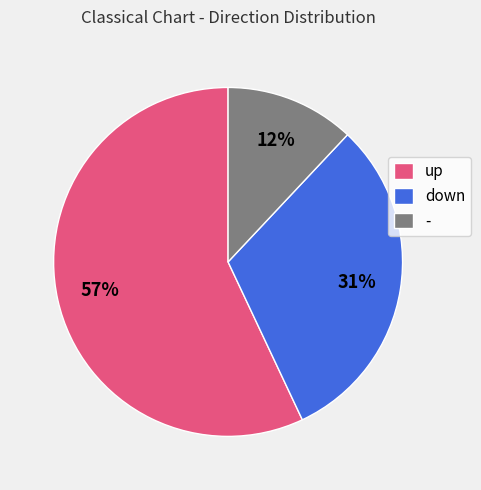

Which category has the biggest portion of the pie?

up